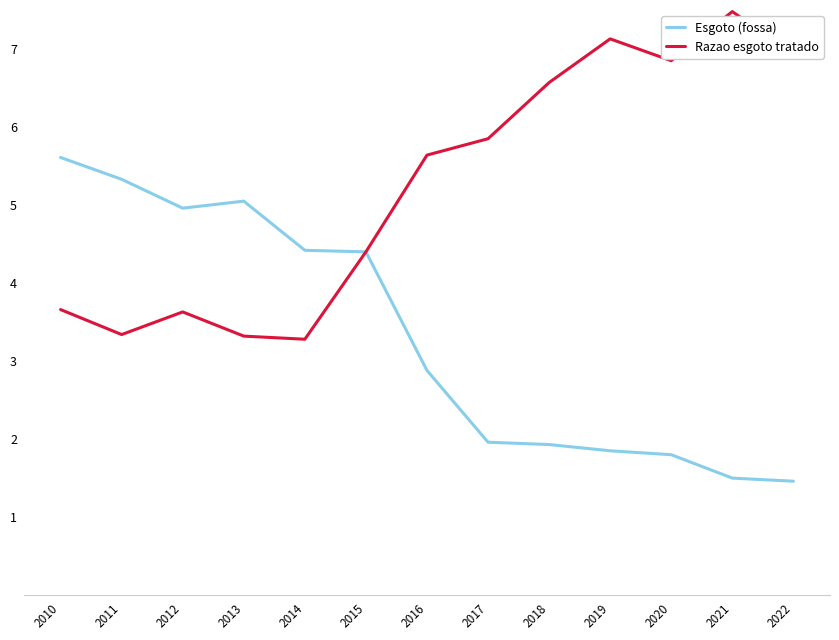

What is the average value of the Esgoto (fossa) series?

3.3